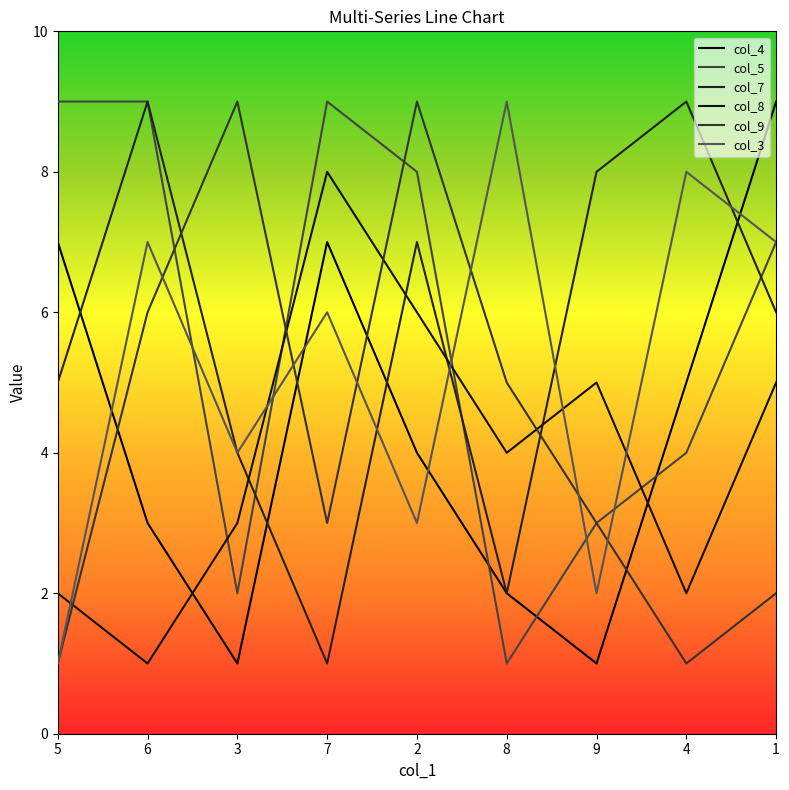

What are all the series names shown in the legend?

col_4, col_5, col_7, col_8, col_9, col_3